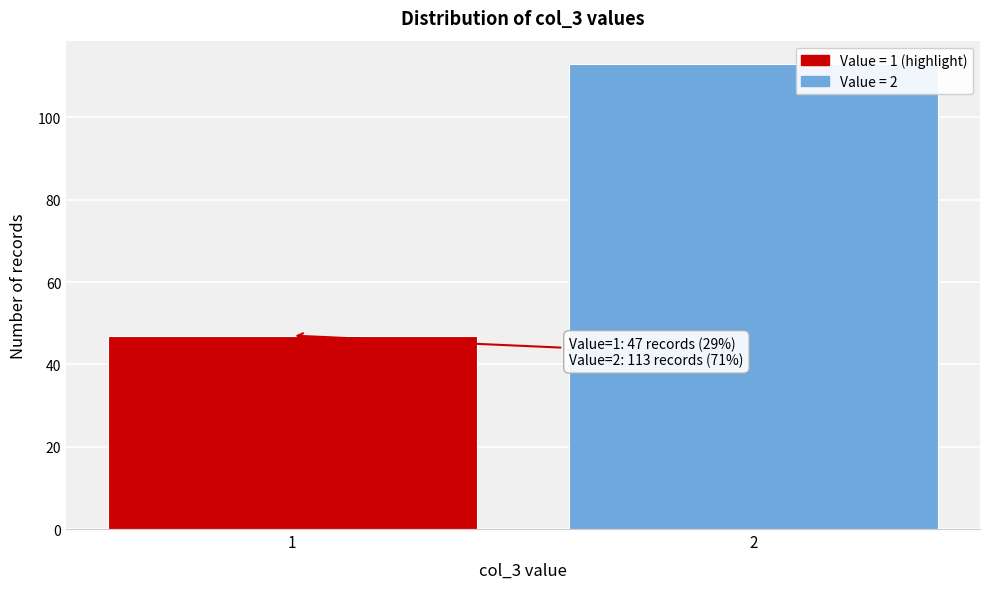

Reading left to right, what are all the values shown in this chart?

1=47	2=113